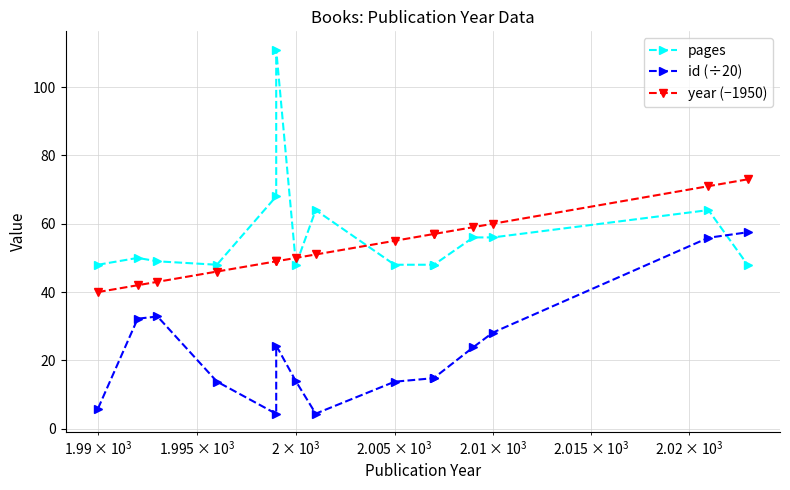

Is the value of id (÷20) at 5 greater than the value of pages at $\mathdefault{10^{2}}$?

No